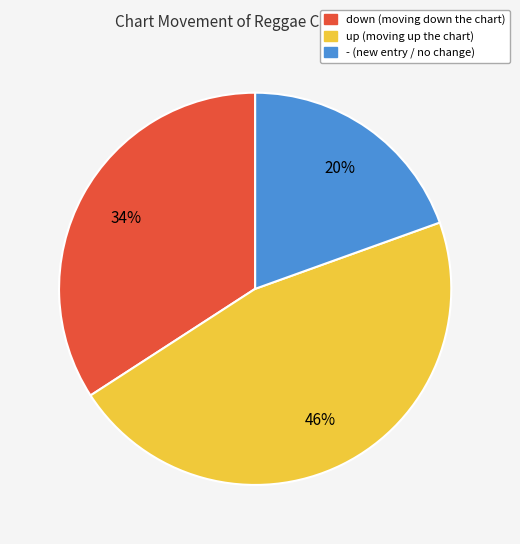

Between up and down, which is larger?

up